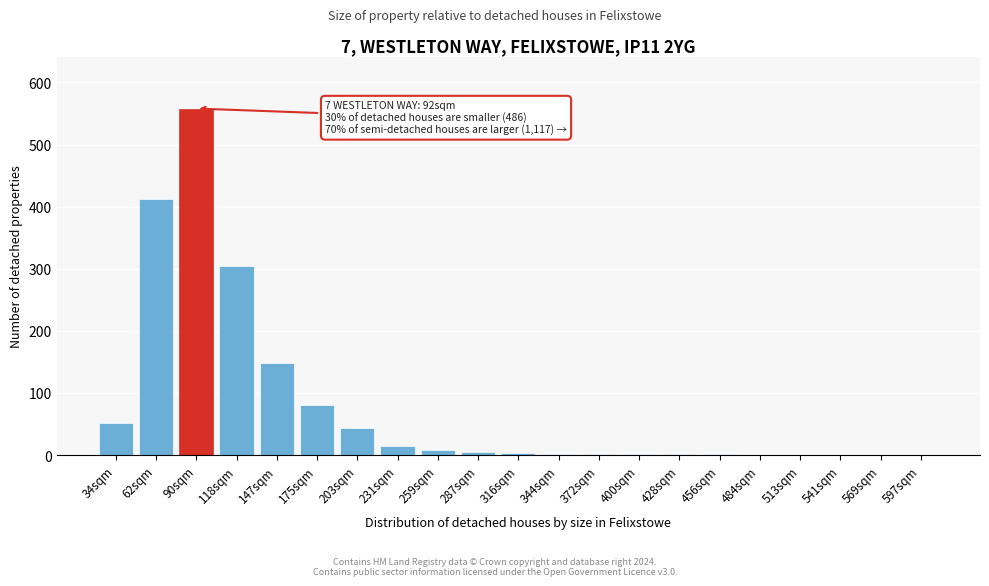

What is the sum of all values?

1636